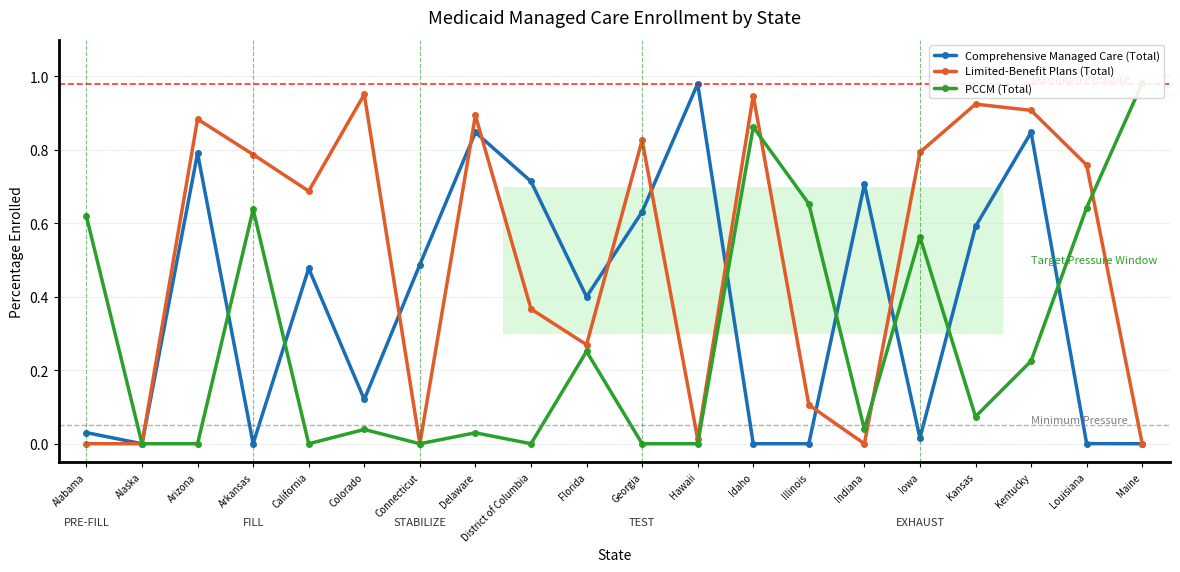

What is the label of the 13th point from the right?

Delaware